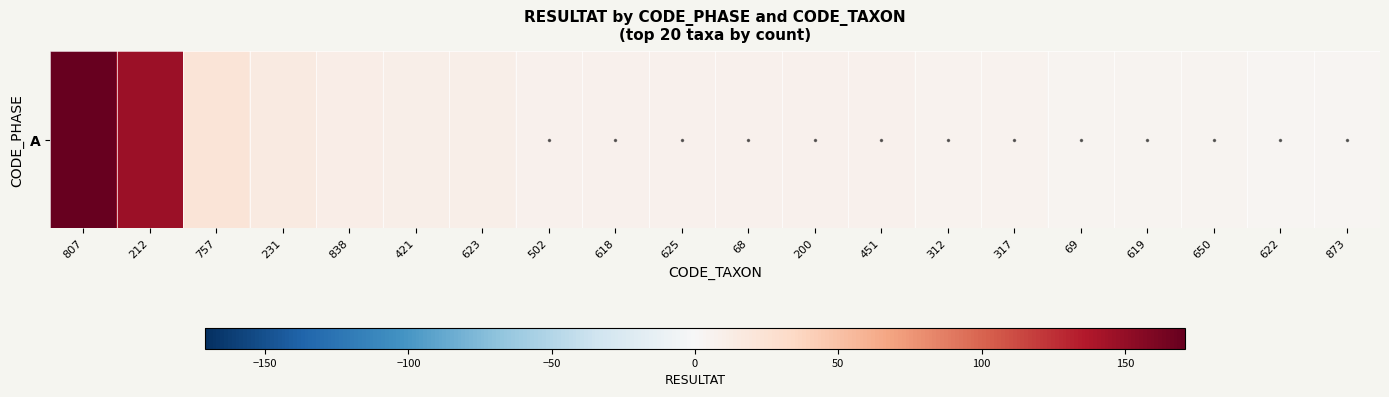

What is the difference between the maximum and minimum values?

167